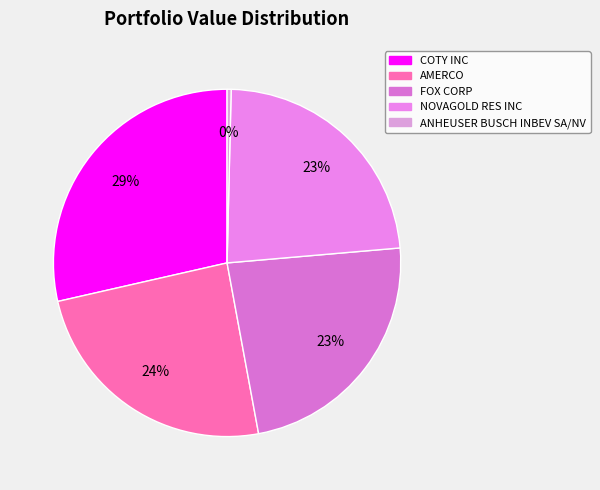

What is the largest slice in the pie chart?

COTY INC